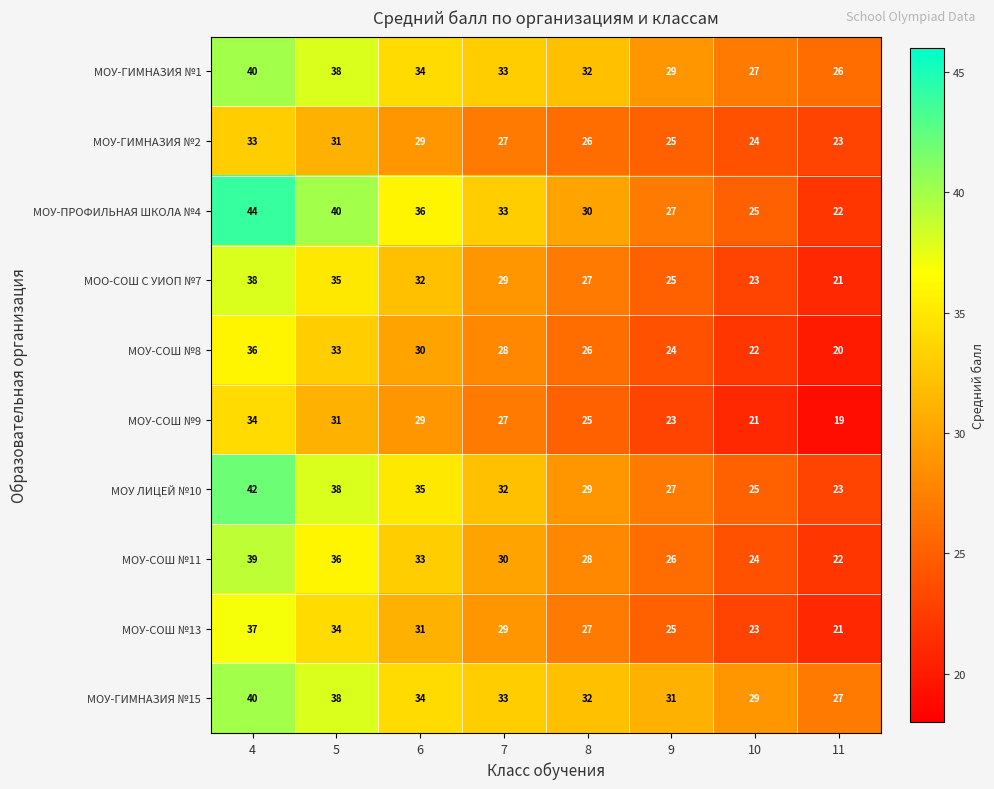

At which label is МОУ ЛИЦЕЙ №10 closest to 32?

7